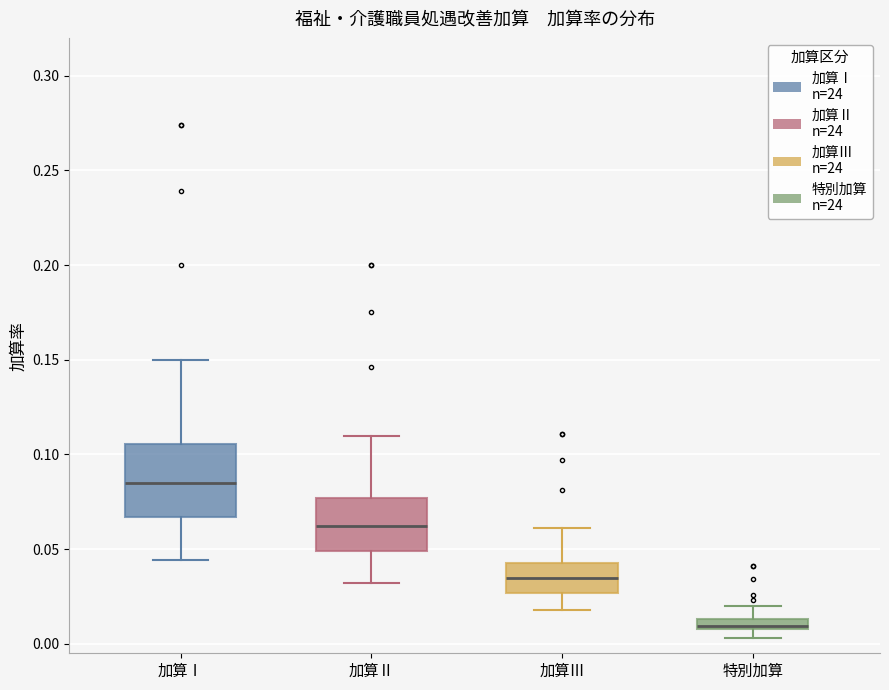

Where does the upper whisker of the box for 加算Ⅲ end on the y-axis? The values are not printed on the chart, so give them approximately, as read against the axis.

0.060